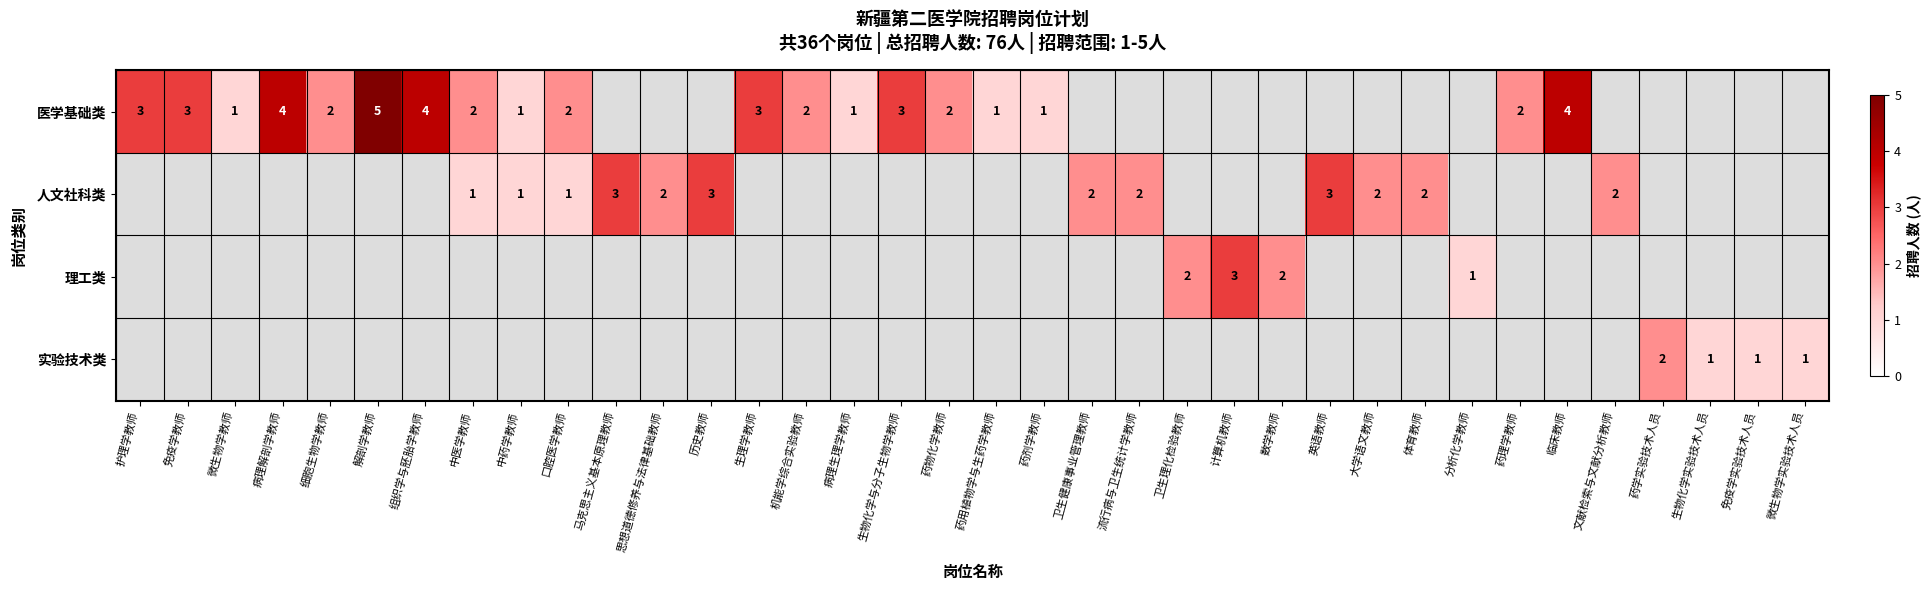

Is it true that 人文社科类 equals 0 at 计算机教师?

True